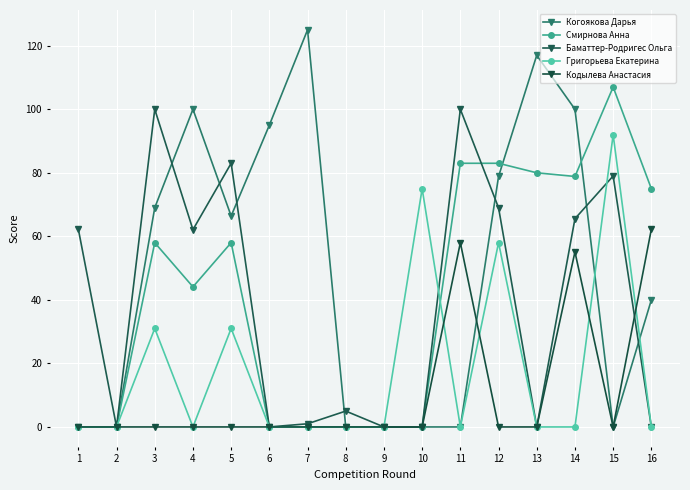

How many intersections are there between Баматтер-Родригес Ольга and Кодылева Анастасия?

1